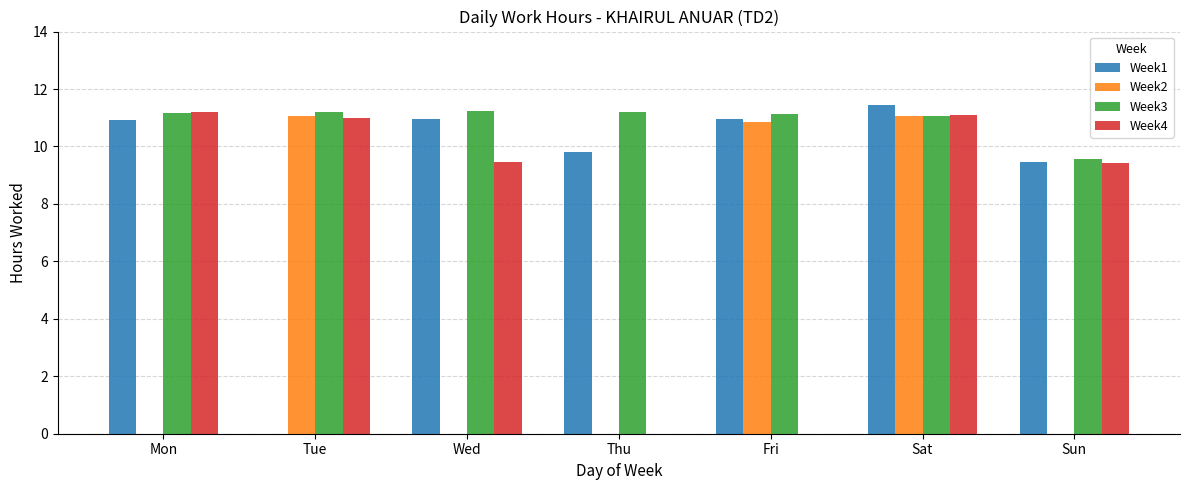

At which category is the sum across all series the highest?

Sat